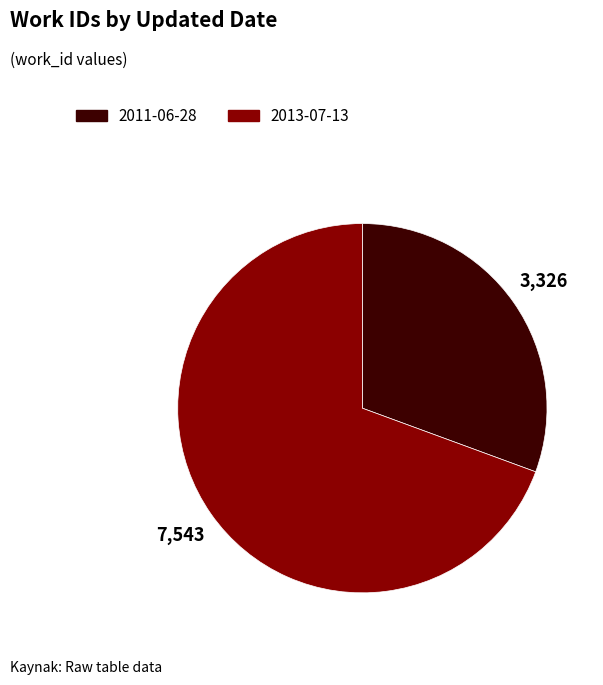

How many slices are in this pie chart?

2